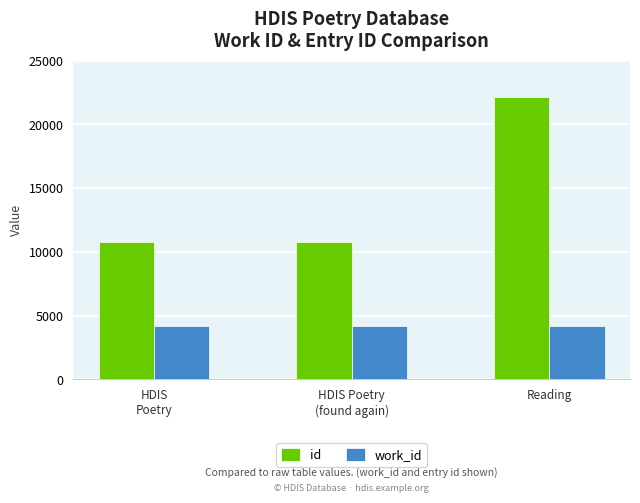

True or false: work_id has a value of 4167 at Reading.

True